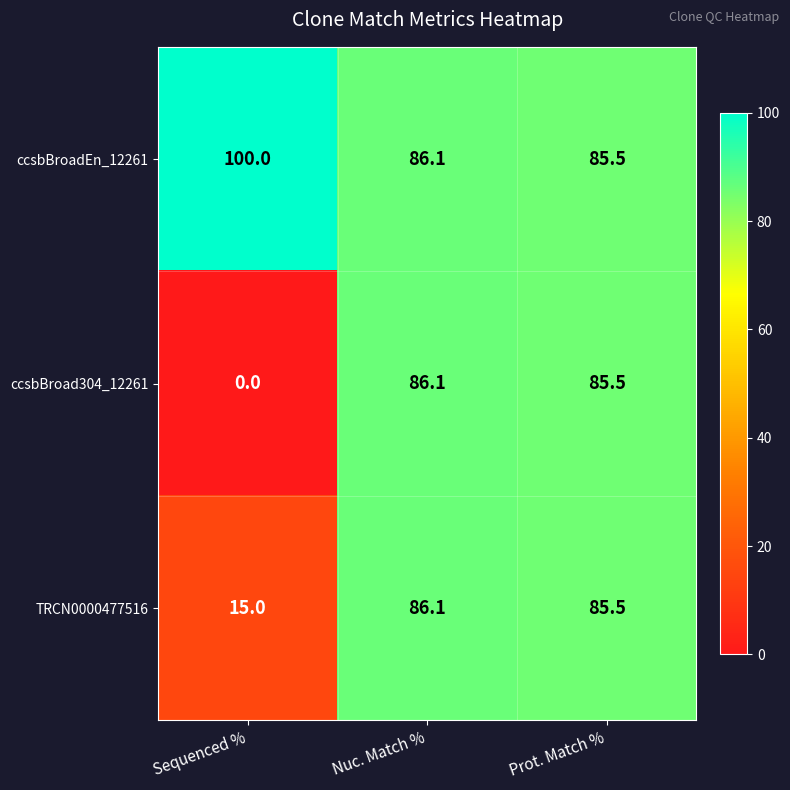

The ccsbBroad304_12261 series shows 0.0 at Sequenced %. True or false?

True